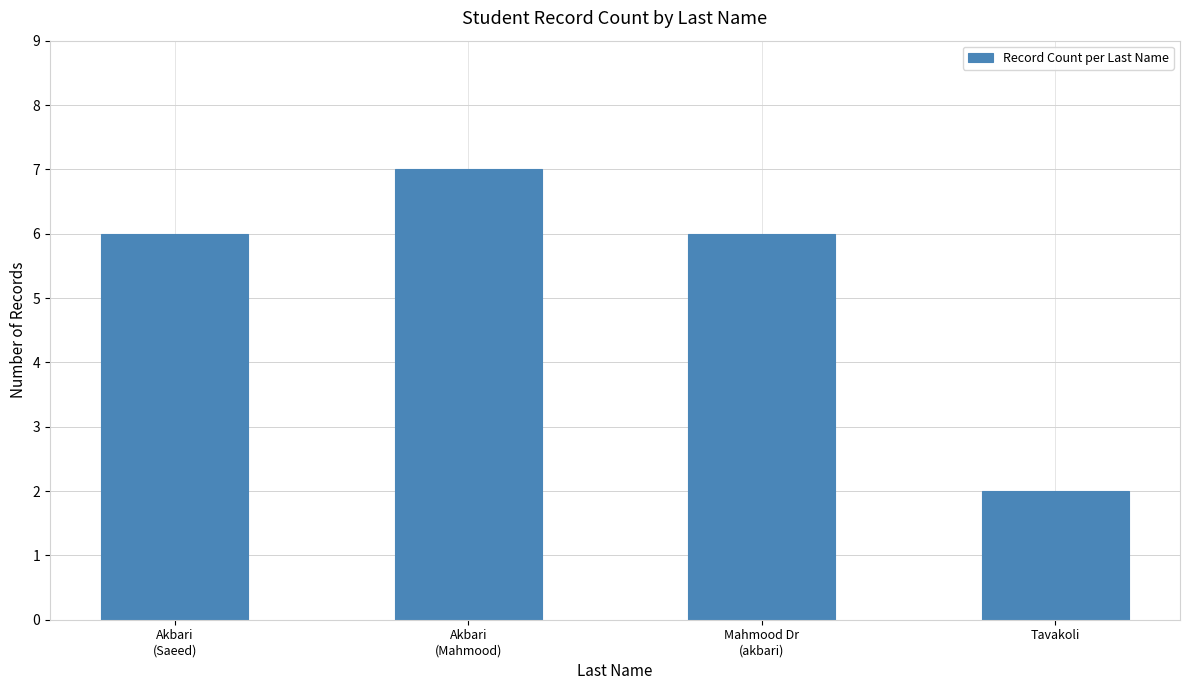

Count the number of categories in the chart.

4